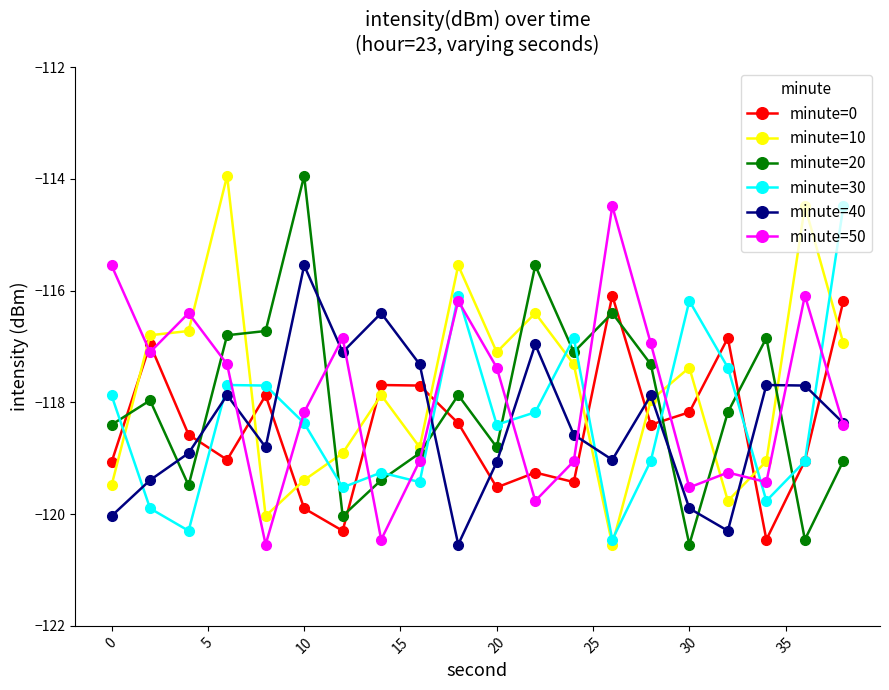

Does the chart display data point markers on the line(s)?

Yes